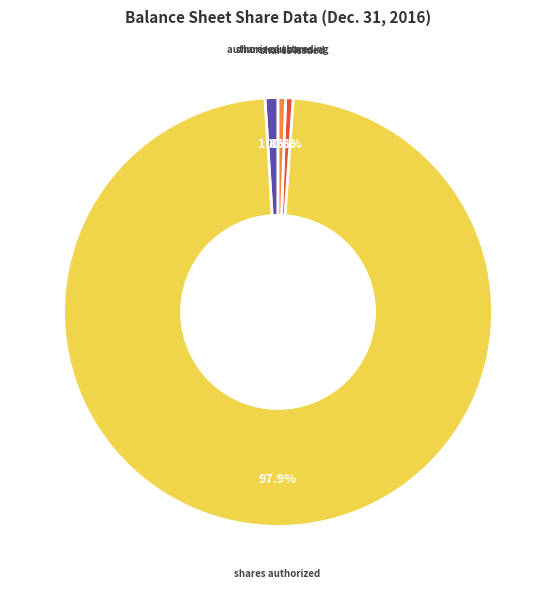

Is there any slice that represents more than half of the pie?

Yes